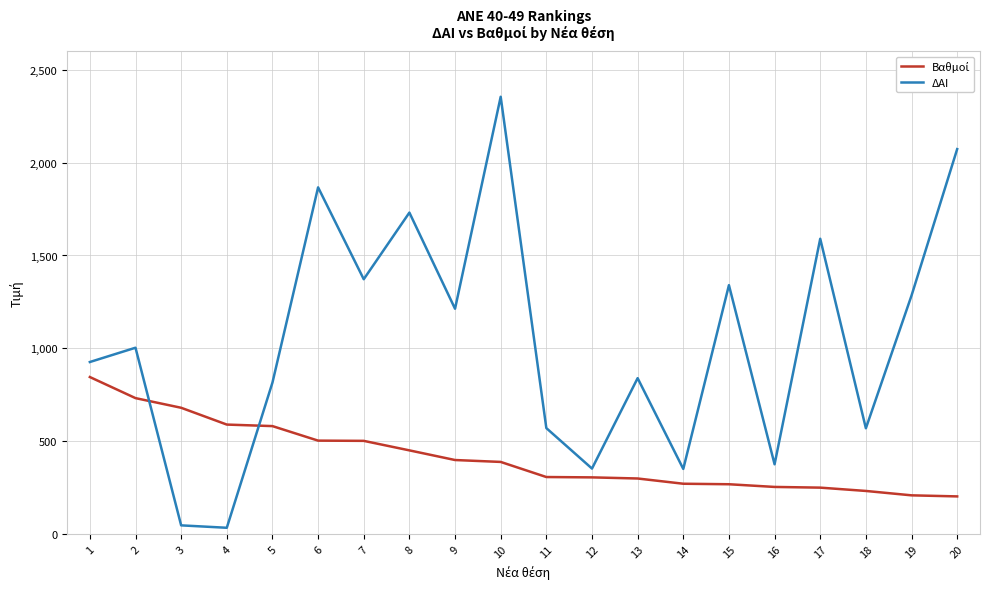

Is it true that ΔΑΙ equals 1349.4 at 13?

False